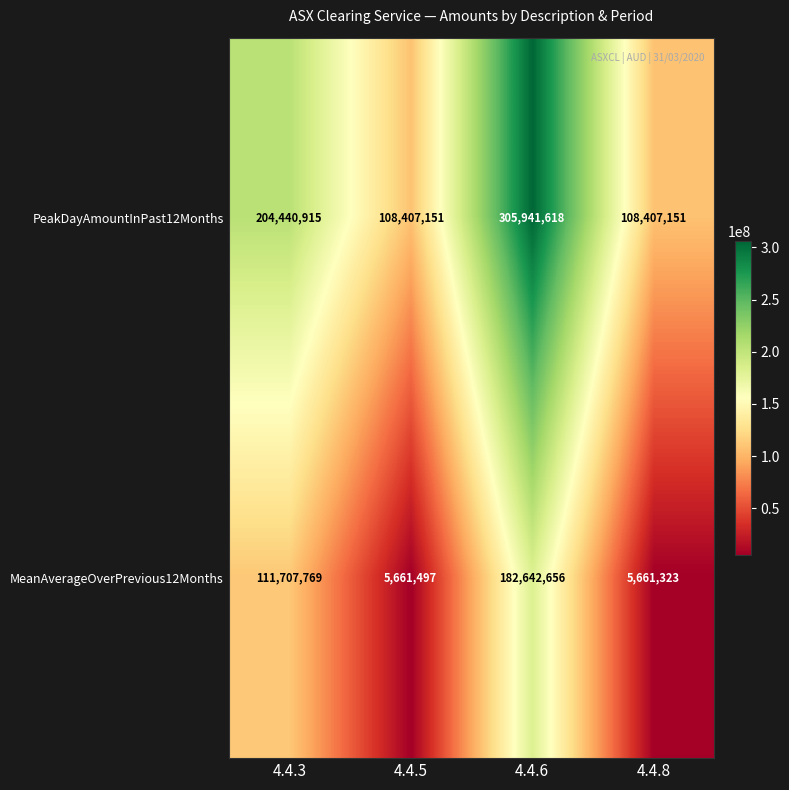

What is the minimum value shown in the chart?

5661323